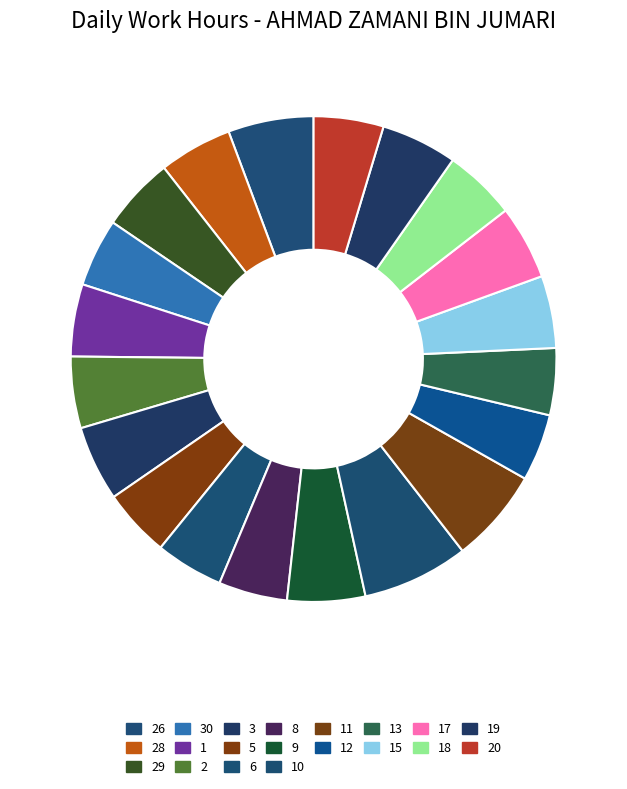

Which category has the biggest portion of the pie?

10